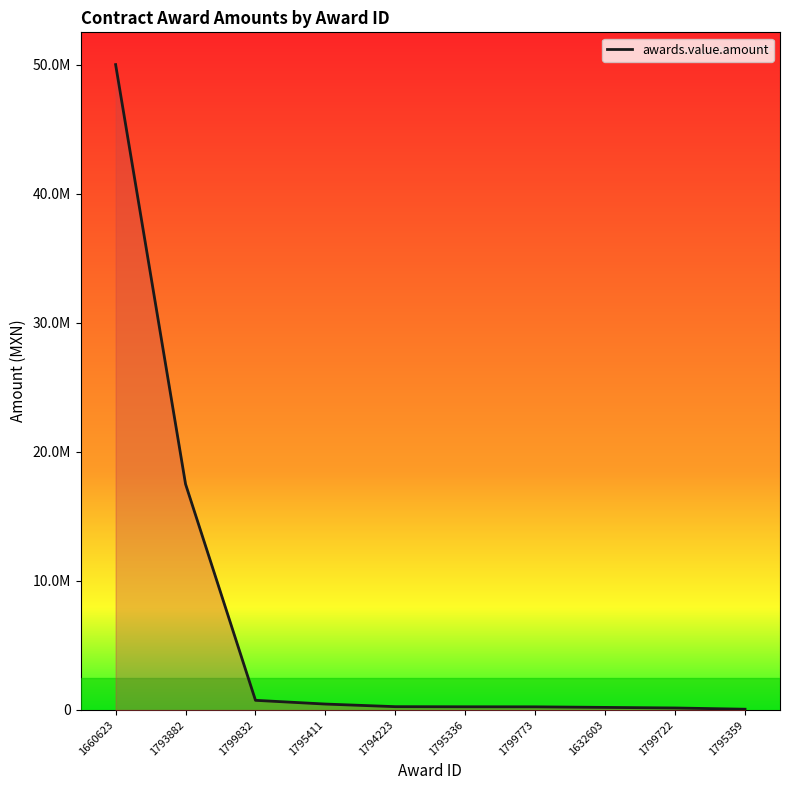

What is the smallest value displayed?

58800.0